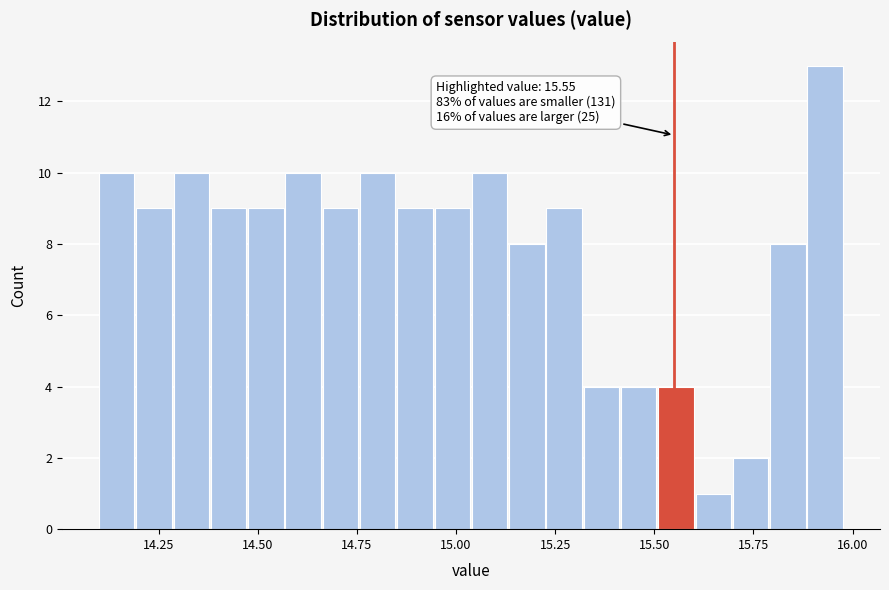

Around what value on the x-axis is the tallest bar? Give the approximate position of its centre, as read against the axis.

15.95